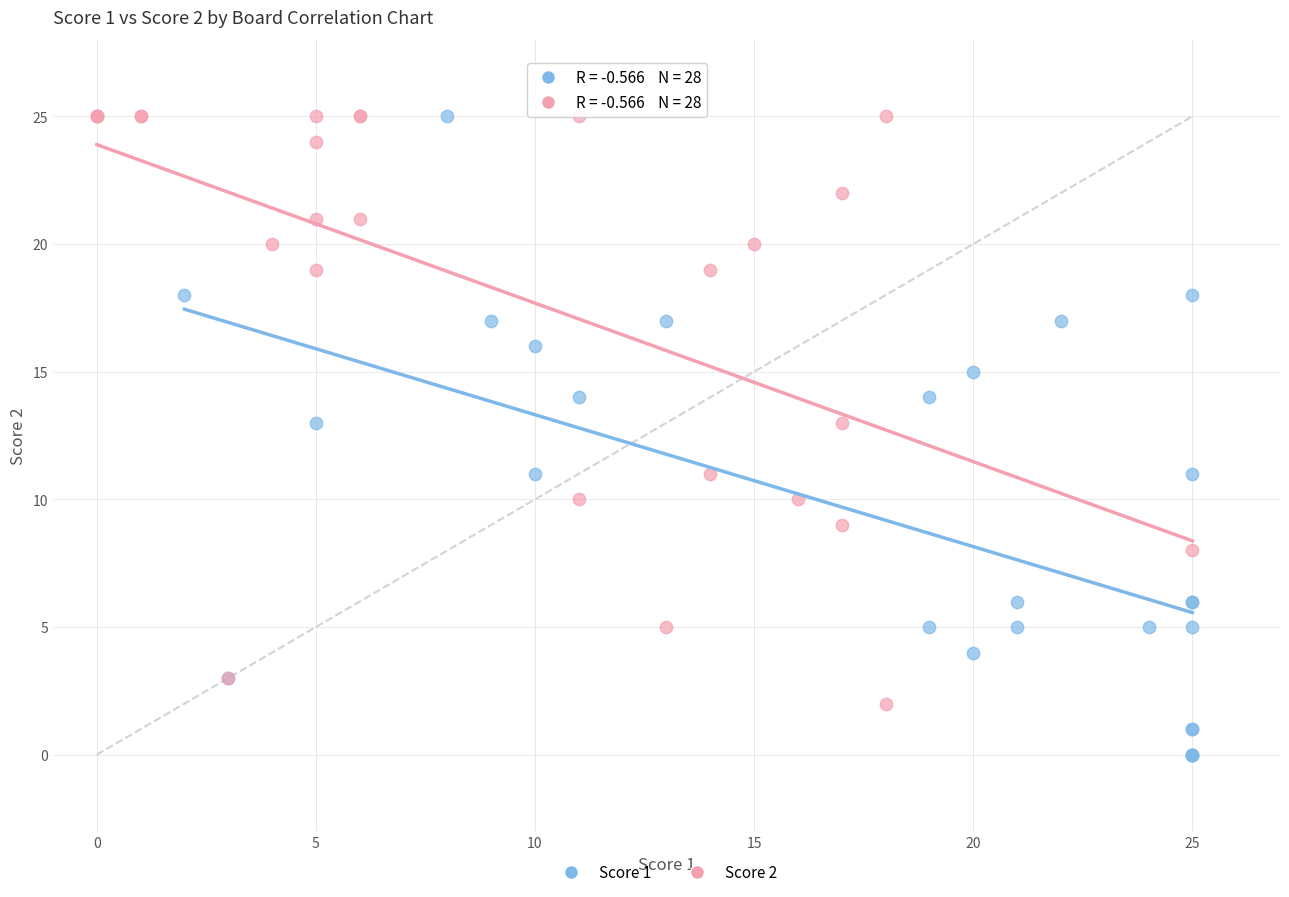

Which series has the widest spread of Y values?

Score 1